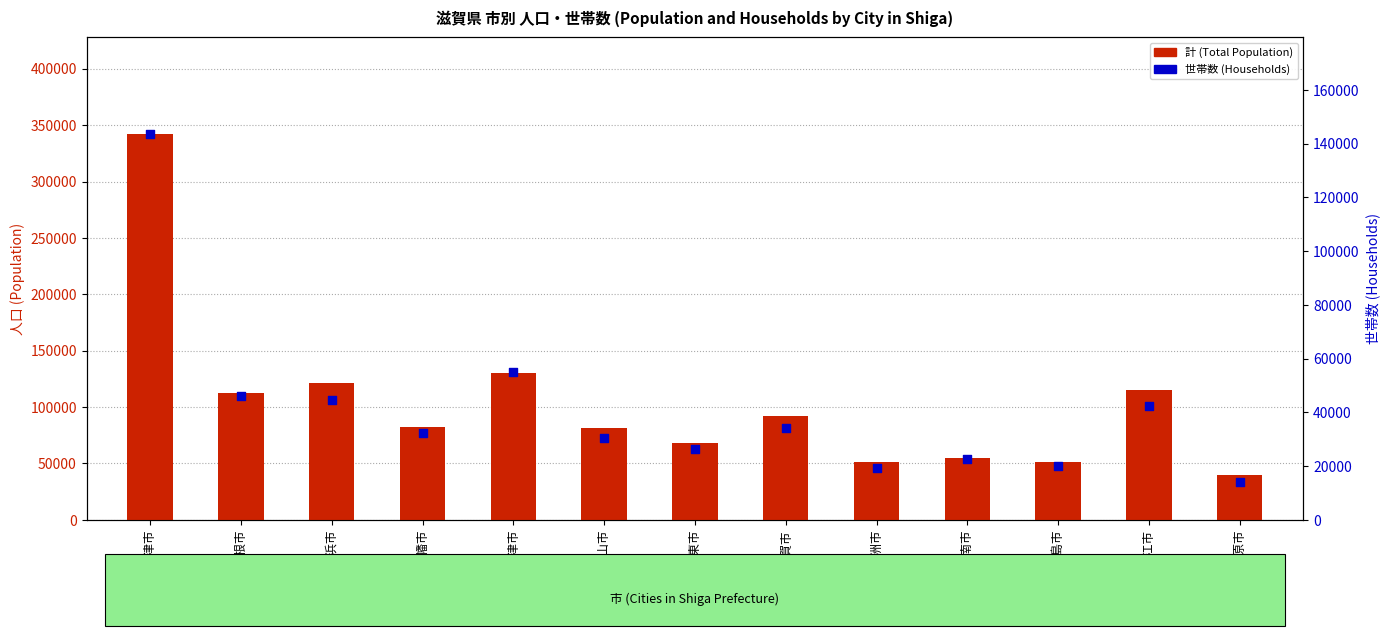

What are all the series names shown in the legend?

計 (Total Population), 世帯数 (Households)